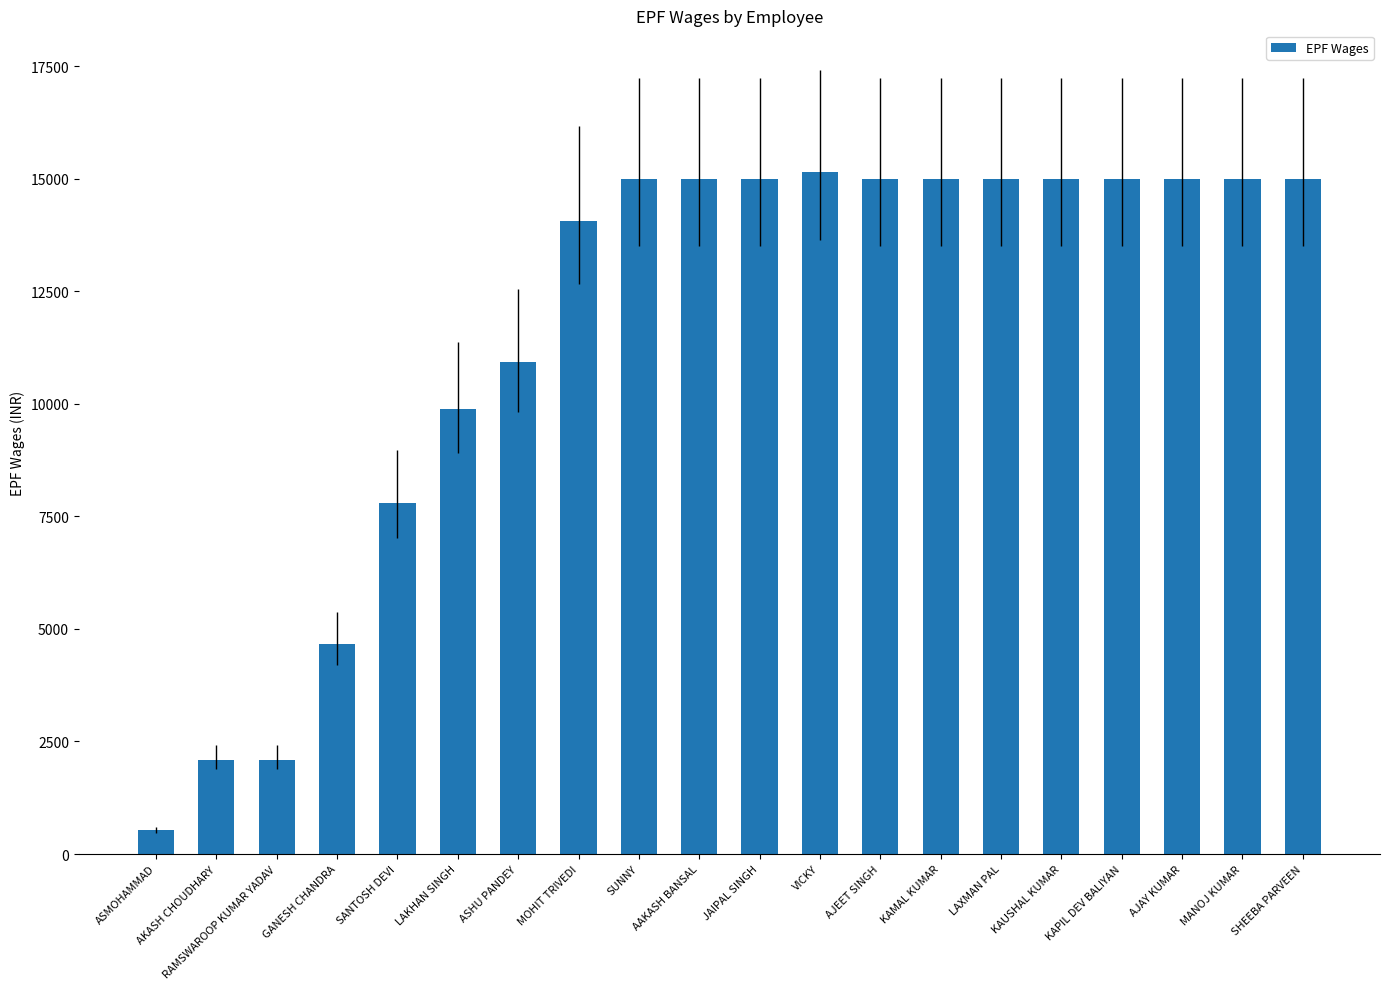

What is the label of the 1st bar from the right?

SHEEBA PARVEEN